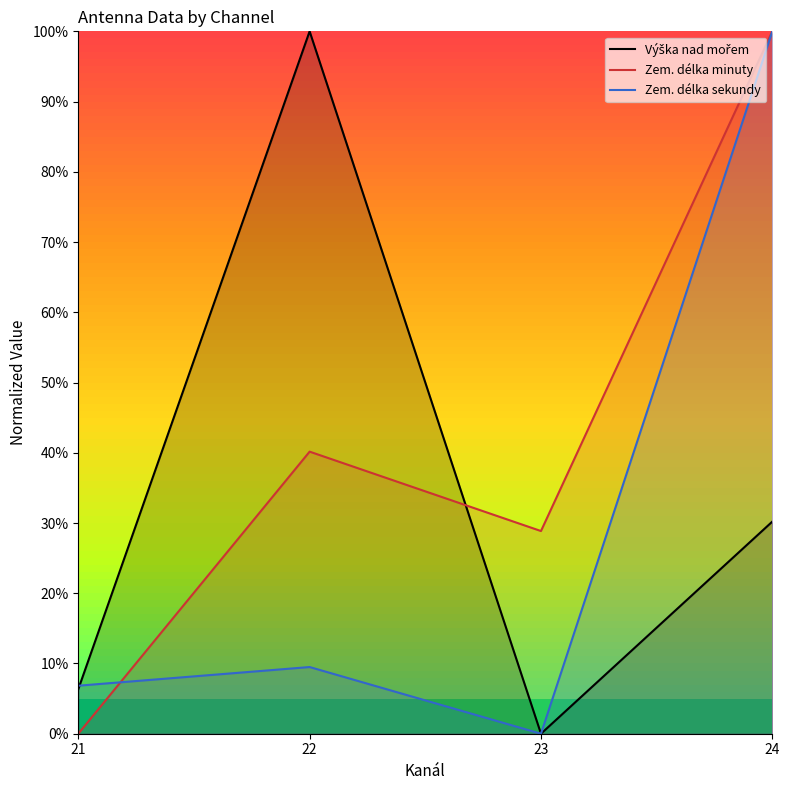

How many intersections are there between Zem. délka minuty and Výška nad mořem?

1